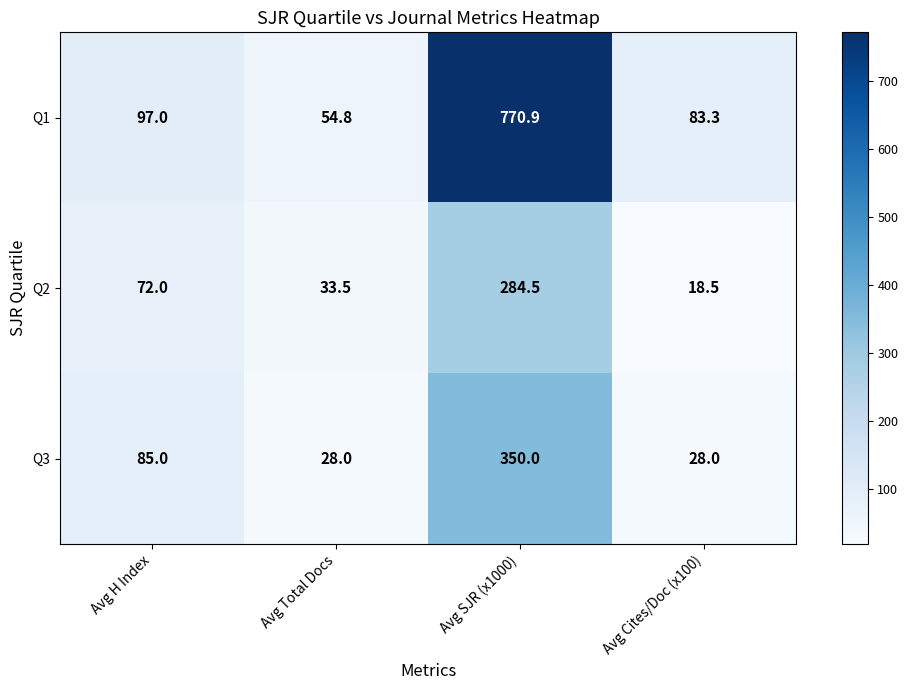

What is the greatest value displayed?

770.9